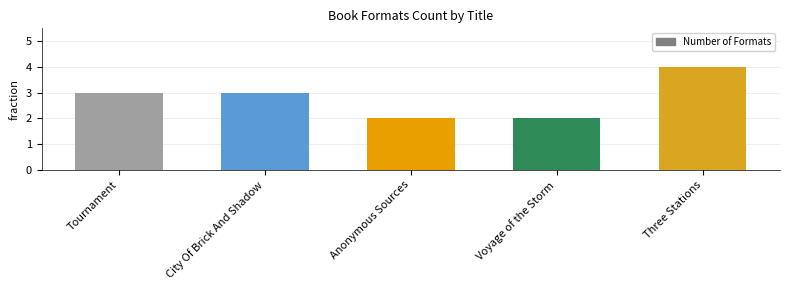

Between Voyage of the Storm and Three Stations, which is larger?

Three Stations